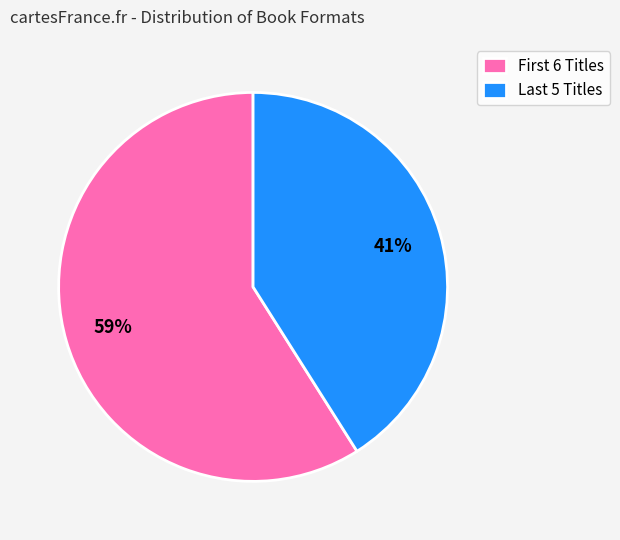

Rank the categories by value from highest to lowest.

First 6 Titles, Last 5 Titles